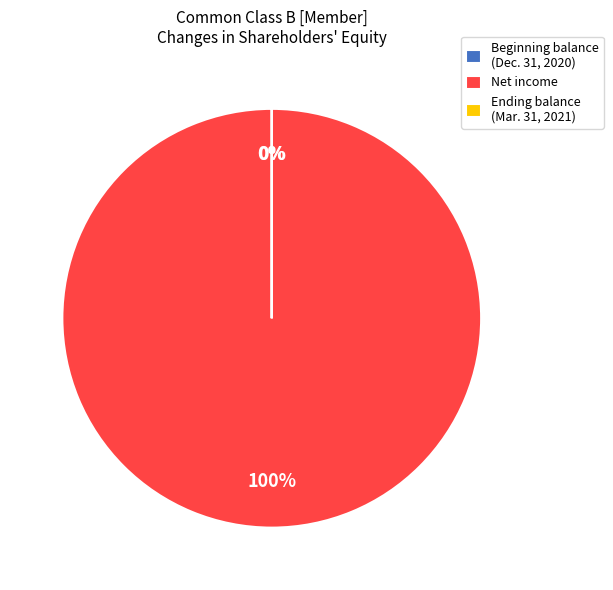

Which slice is the largest?

Net income